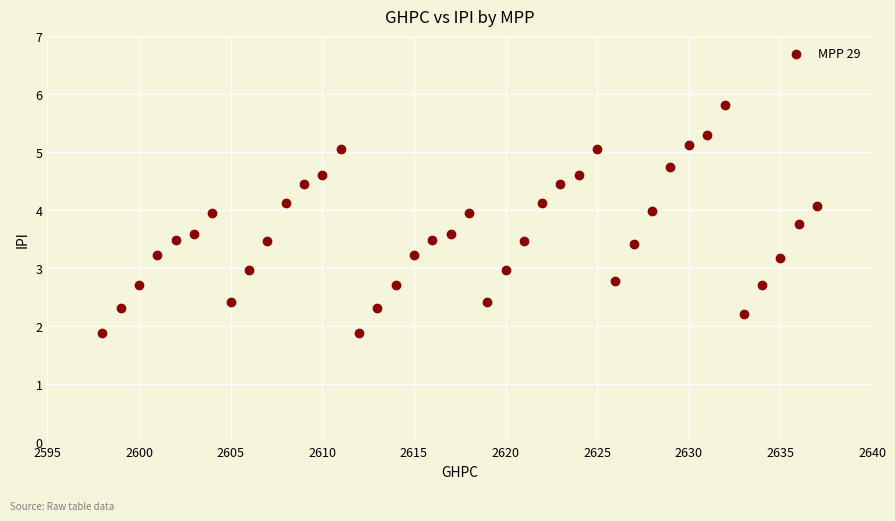

What is the range of Y values (max minus min)?

3.9